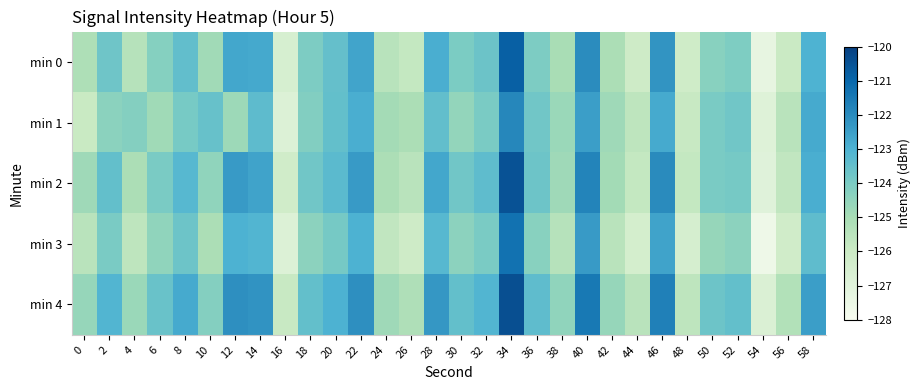

What is the total value across all series at 14?

-614.0